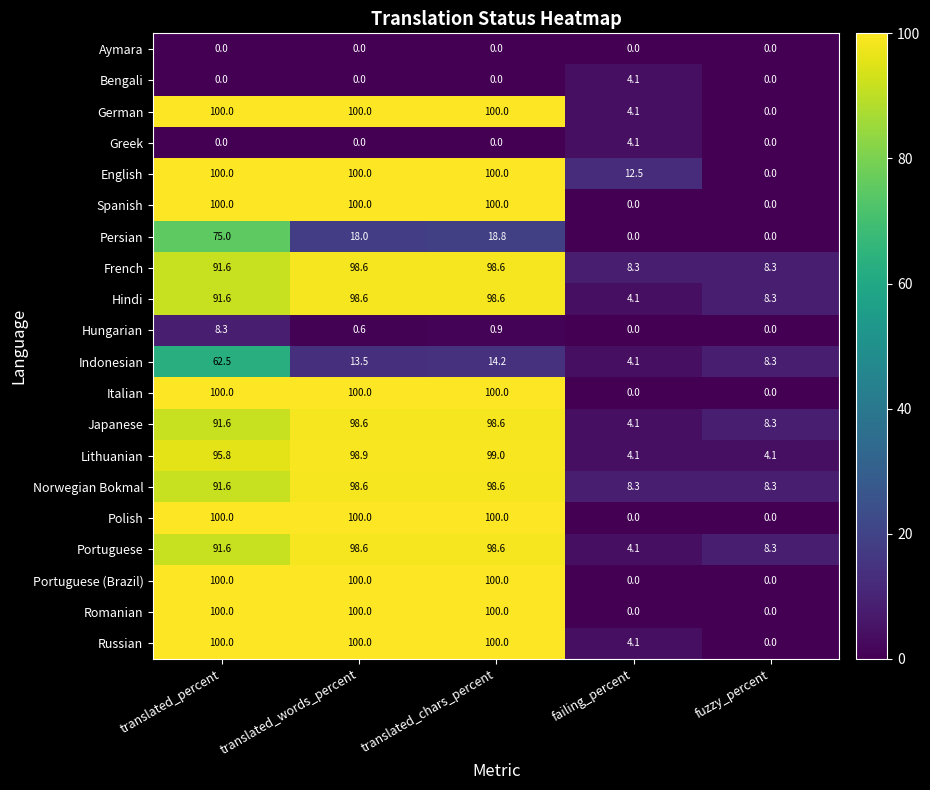

Where is English nearest to the value 50?

failing_percent